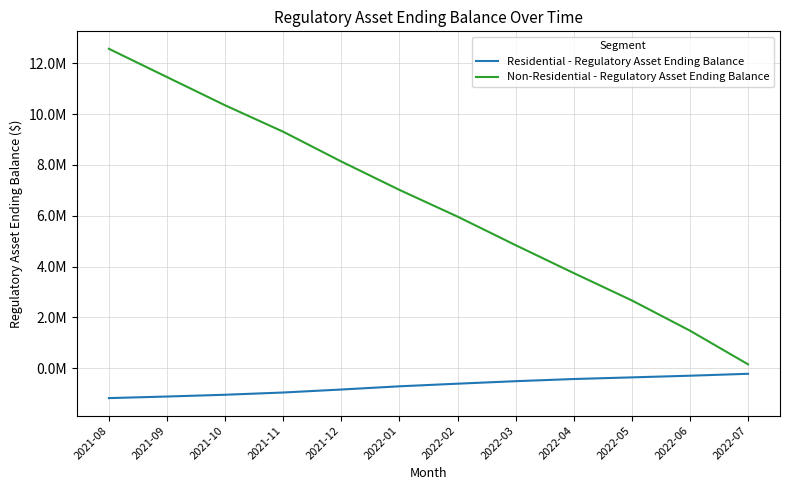

What are all the series names shown in the legend?

Residential - Regulatory Asset Ending Balance, Non-Residential - Regulatory Asset Ending Balance